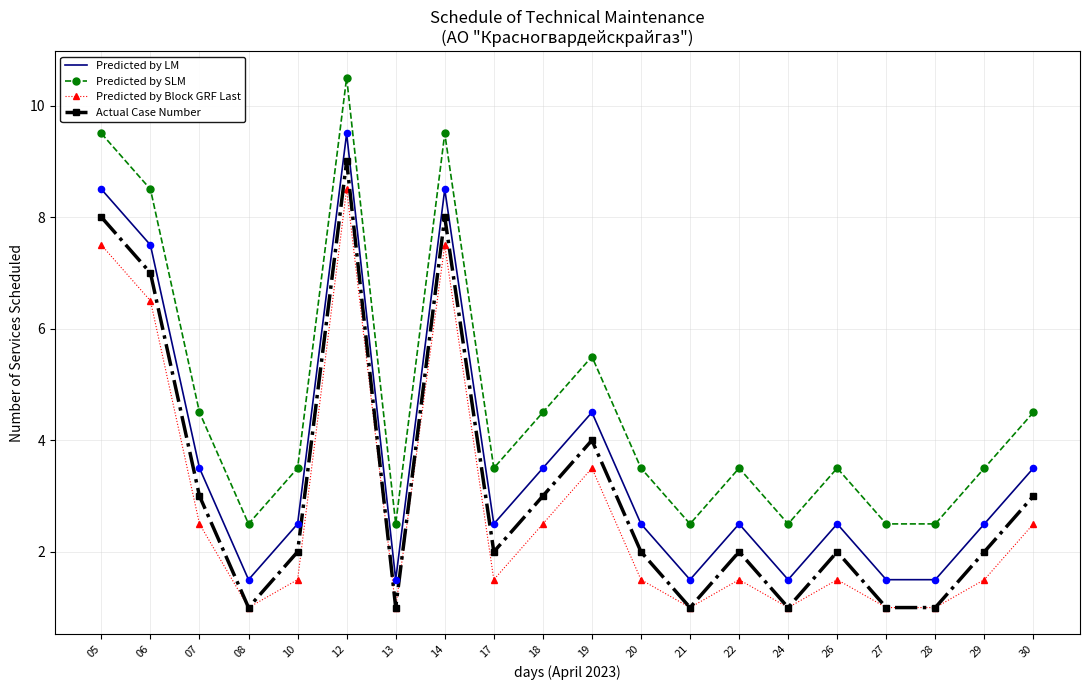

What is the spread (max minus min) of values at 27?

1.5